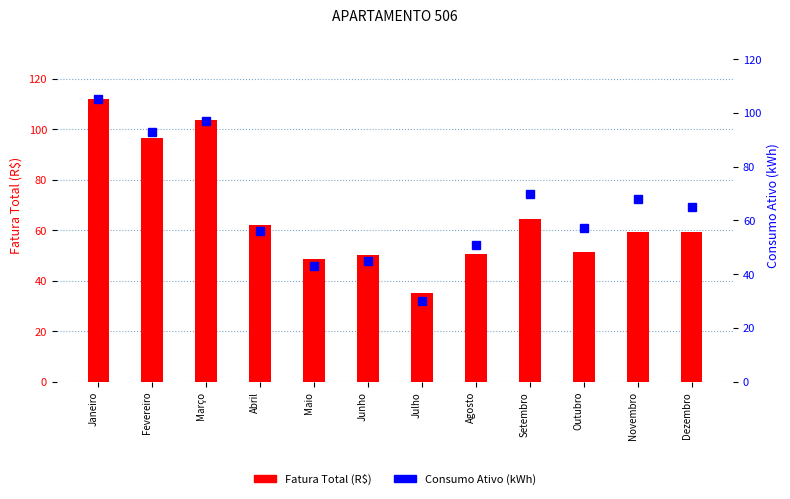

Which category has the highest value across all series?

Janeiro